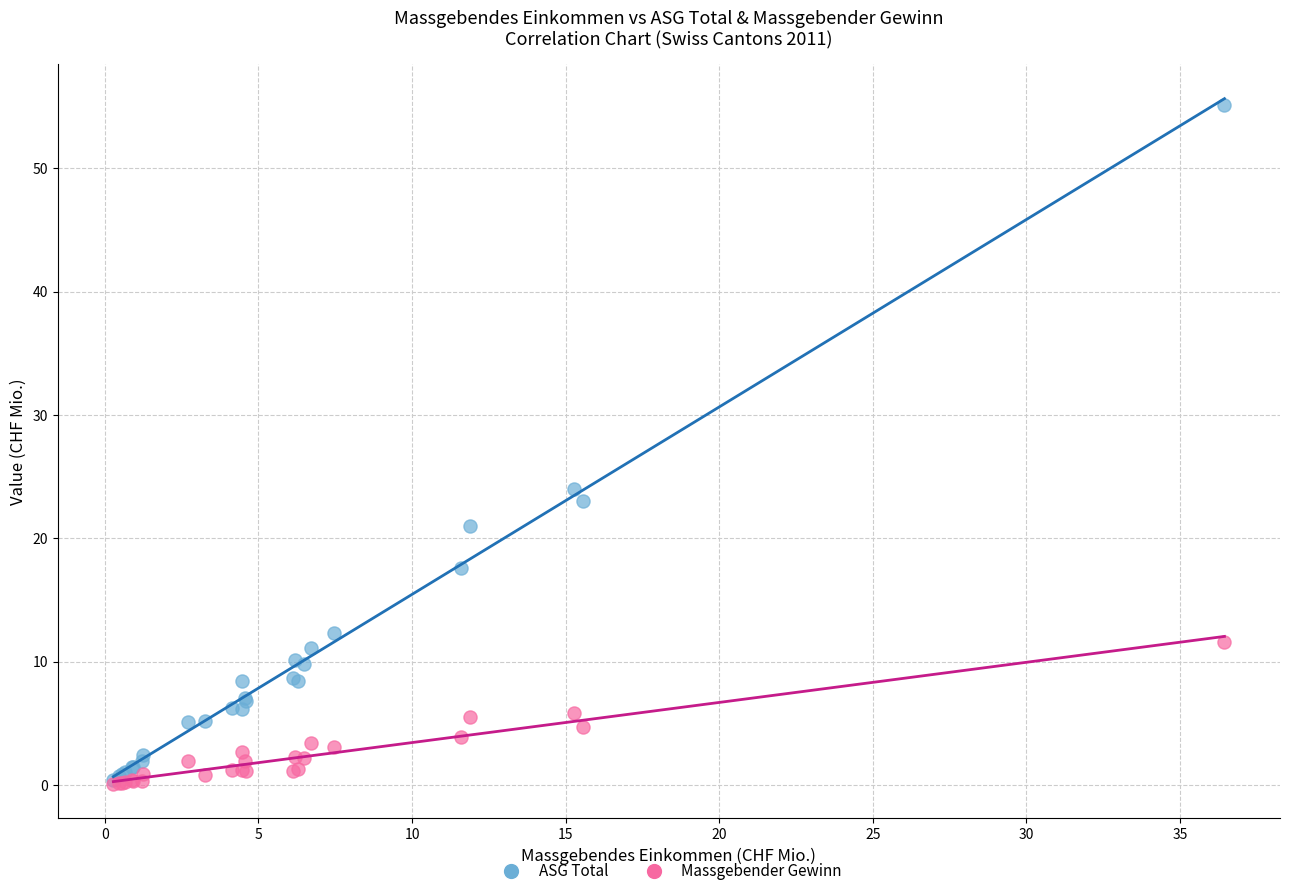

Across all series, what Y value is closest to 27?

24.0